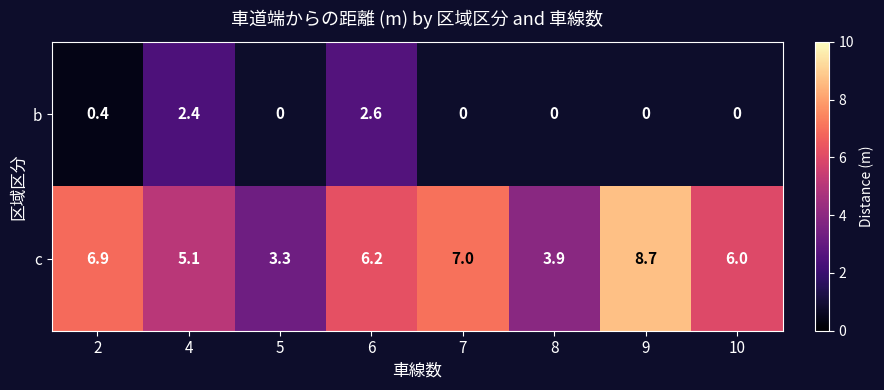

What is the lowest value of the c series?

3.3